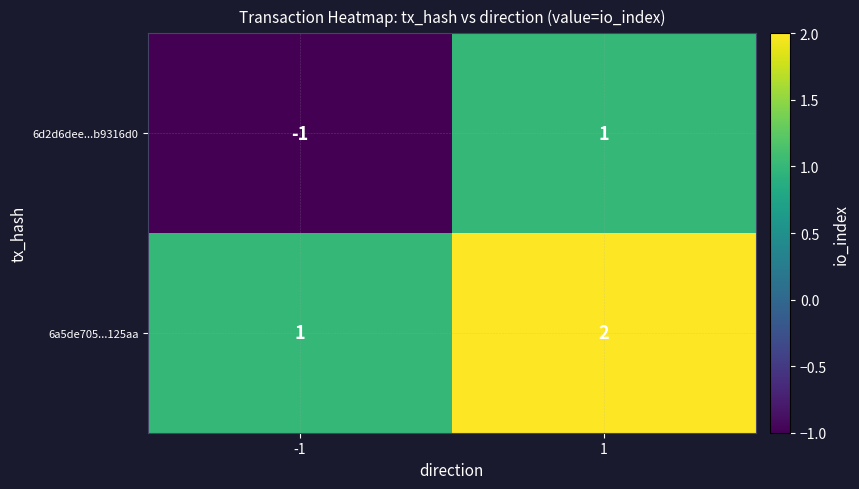

At 1, list the series in order from smallest to largest.

6d2d6dee...b9316d0, 6a5de705...125aa